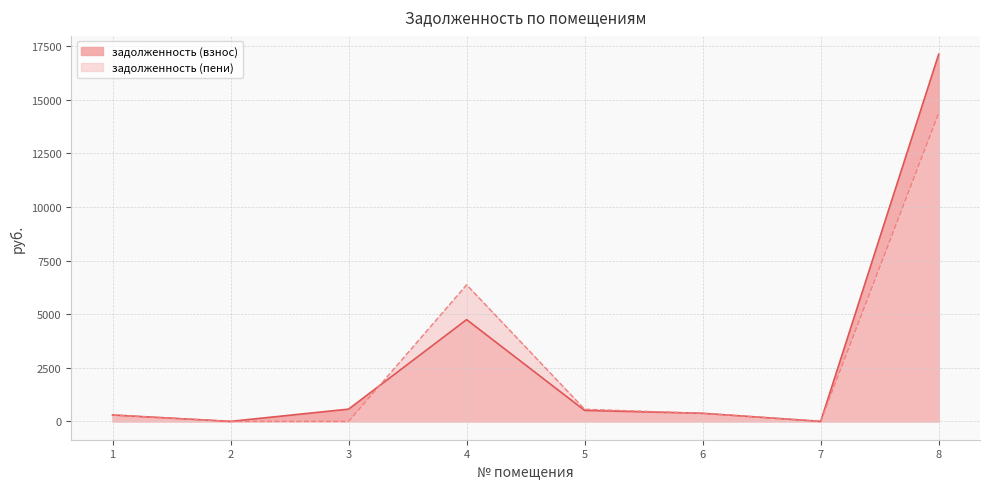

What is the difference between the задолженность (взнос) values at 3 and 1?

273.3